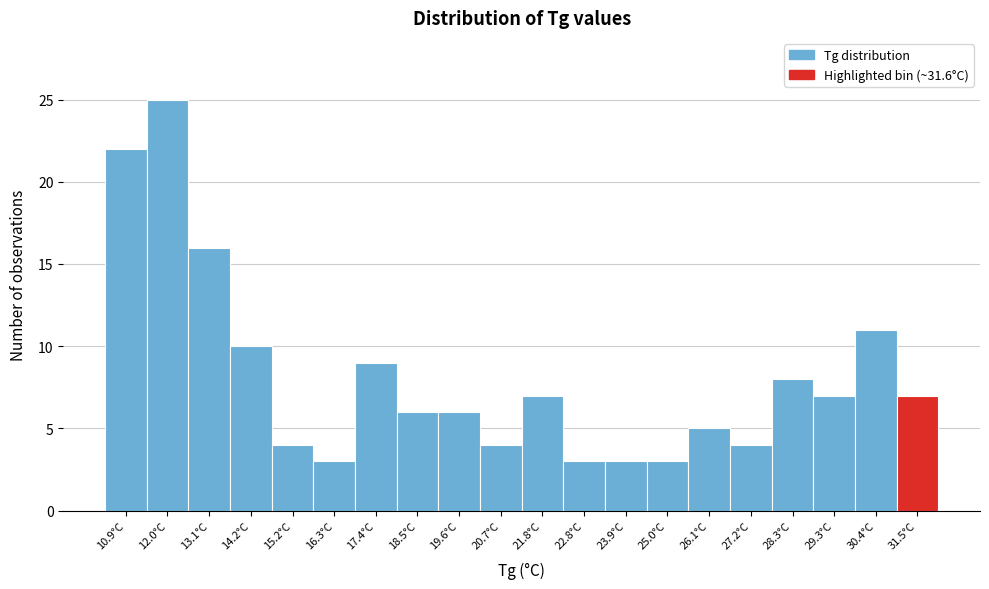

Reading right to left, list all the values displayed in this chart.

7	11	7	8	4	5	3	3	3	7	4	6	6	9	3	4	10	16	25	22